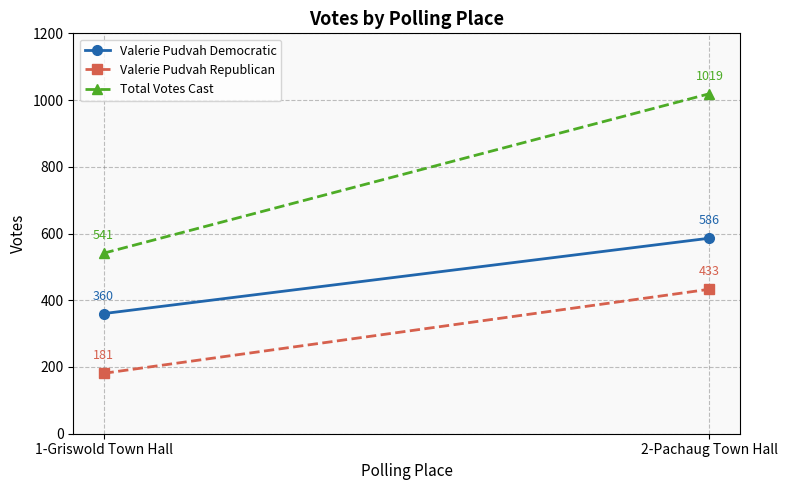

What is the average value of the Valerie Pudvah Republican series?

307